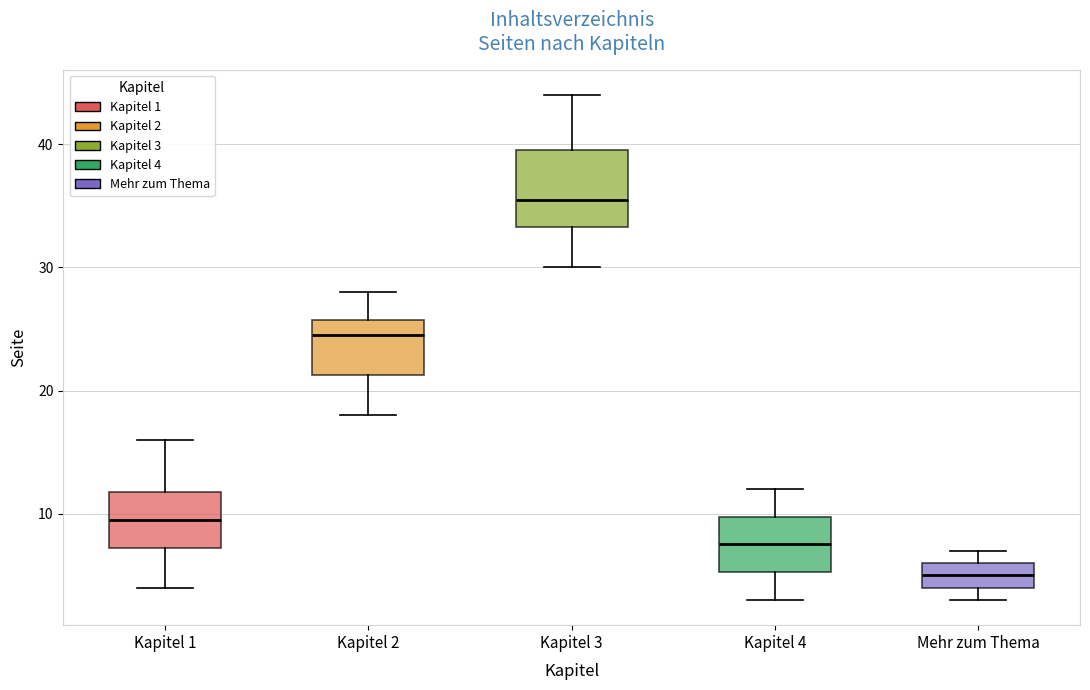

Comparing the boxes themselves (not the whiskers), which one is the tallest?

Kapitel 3